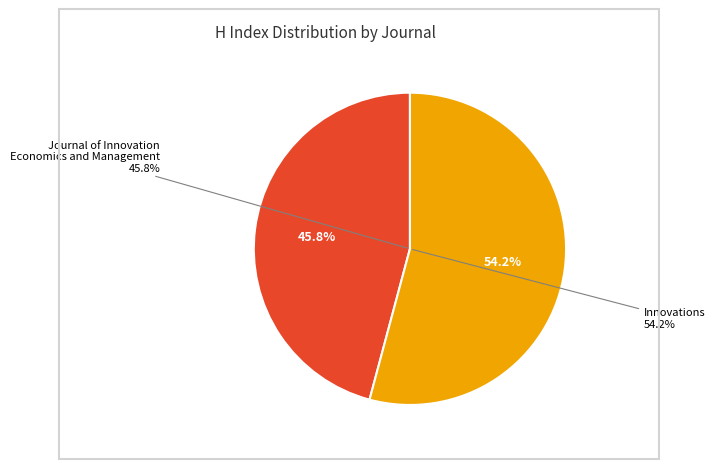

True or false: Journal of Innovation Economics and Management accounts for 46% of the total.

True